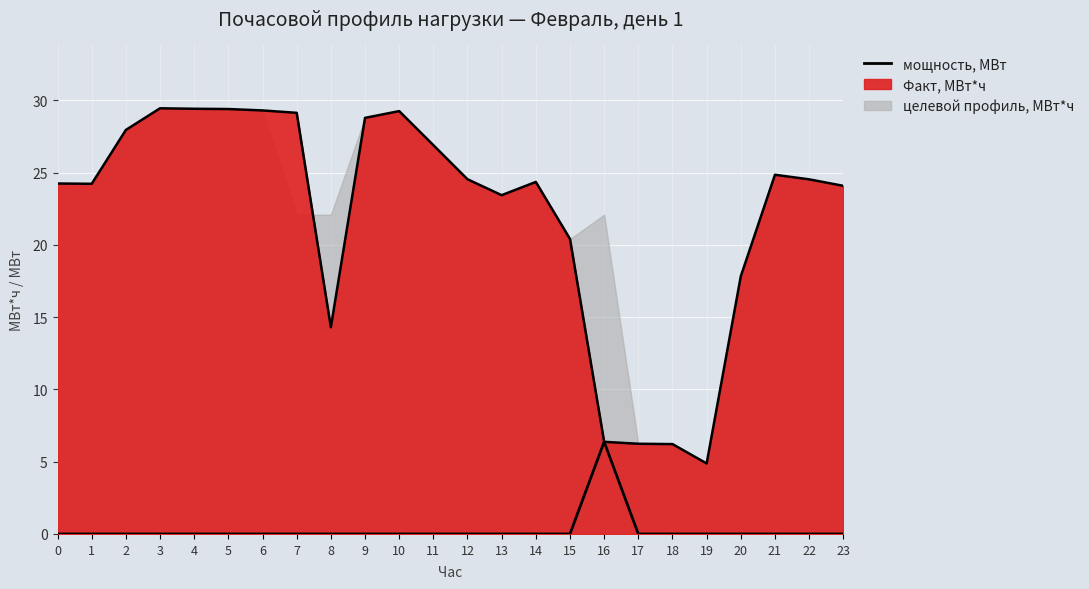

Is it true that the value at 11 is 0.0?

True